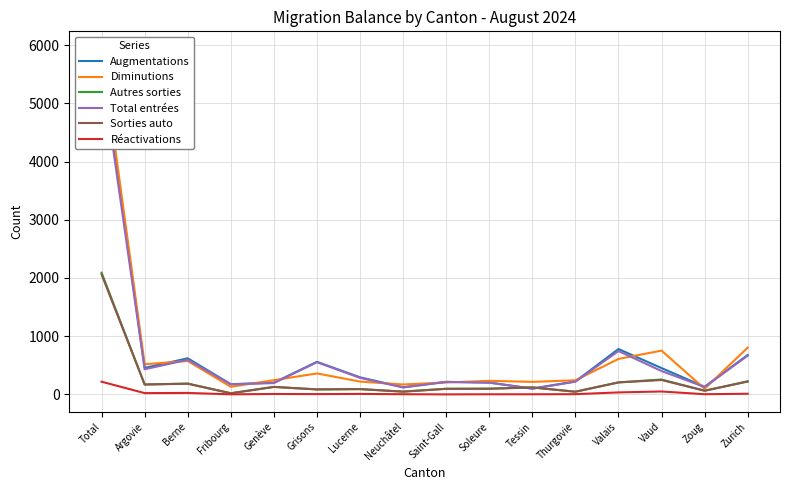

Rank the series by their maximum value, from highest to lowest.

Diminutions, Augmentations, Total entrées, Autres sorties, Sorties auto, Réactivations